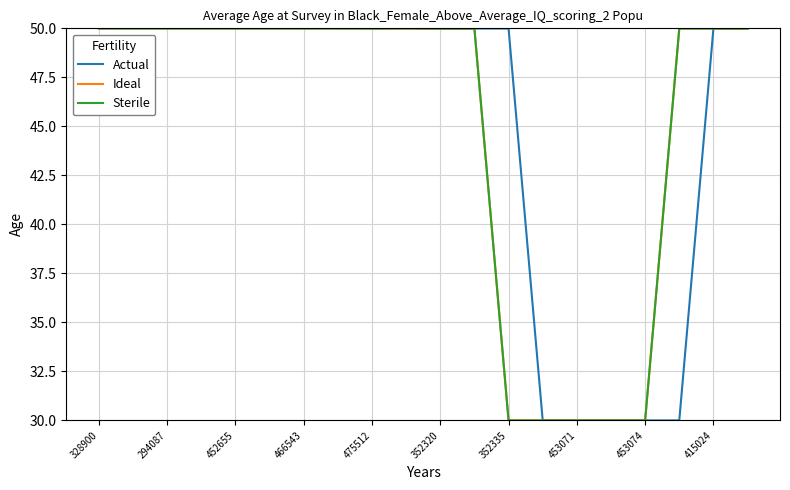

What is the minimum value shown in the chart?

30.0